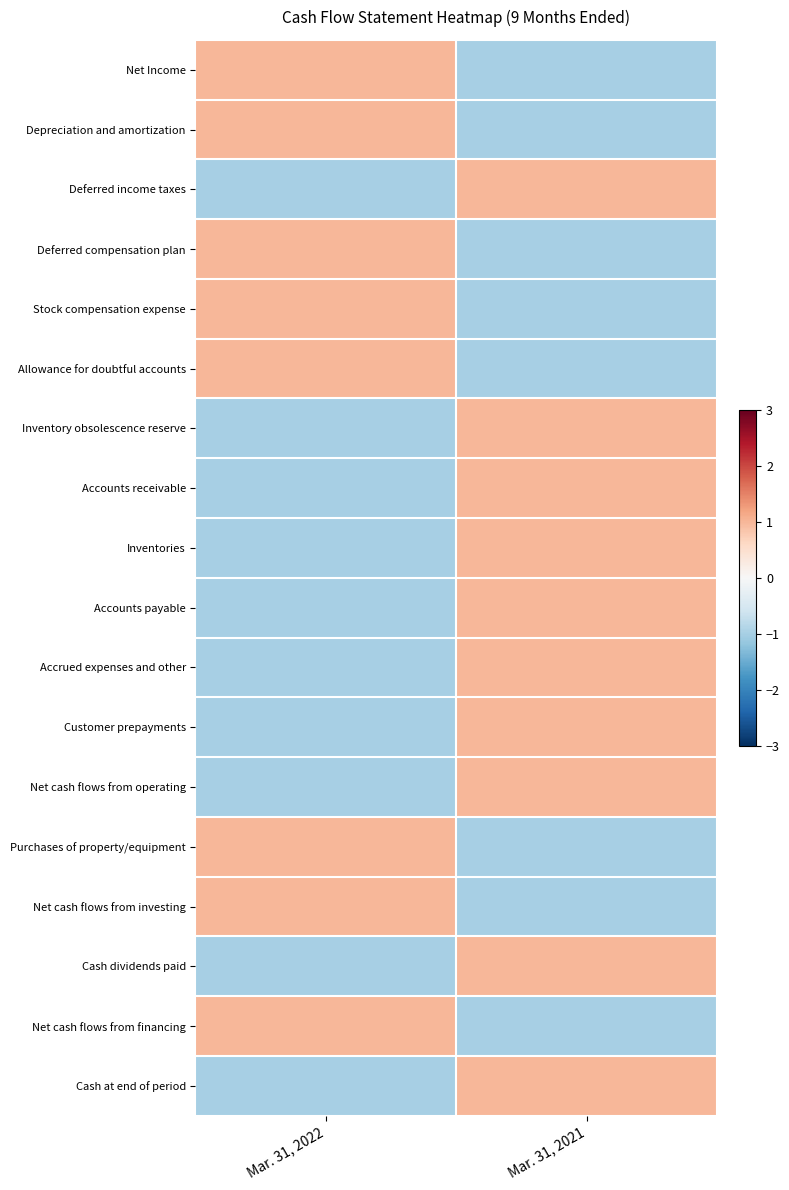

List the series in order of their peak value, lowest first.

Net Income, Depreciation and amortization, Deferred income taxes, Deferred compensation plan, Stock compensation expense, Allowance for doubtful accounts, Inventory obsolescence reserve, Accounts receivable, Inventories, Accounts payable, Accrued expenses and other, Customer prepayments, Net cash flows from operating, Purchases of property/equipment, Net cash flows from investing, Cash dividends paid, Net cash flows from financing, Cash at end of period